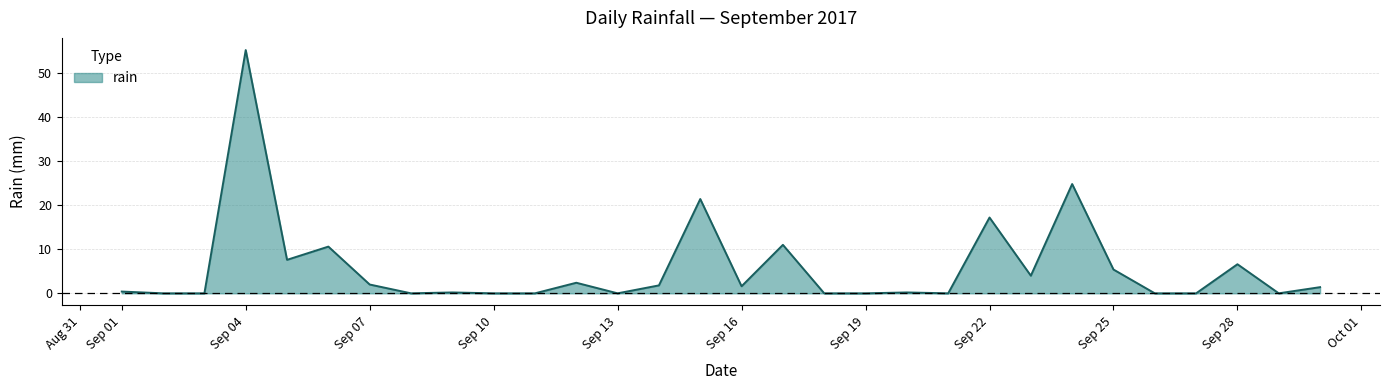

What is the difference between the maximum and minimum values?

55.2